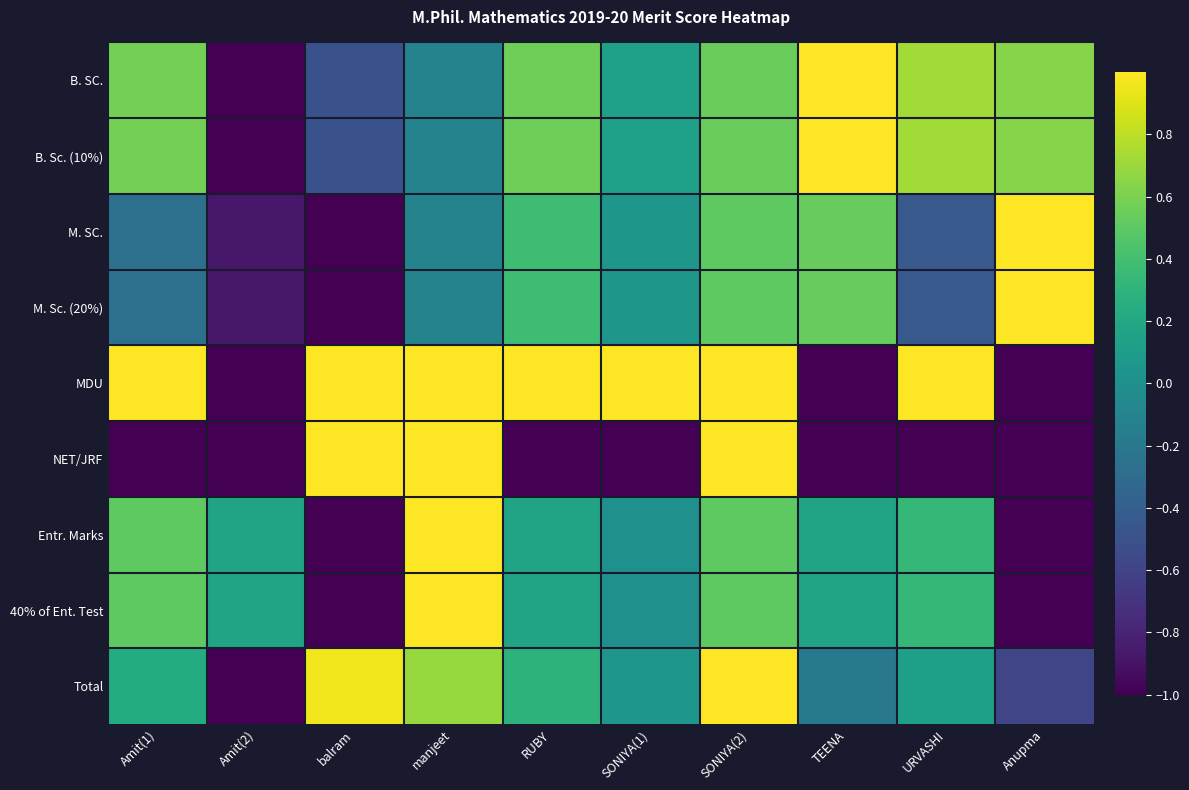

What is the total value across all series at manjeet?

4.3